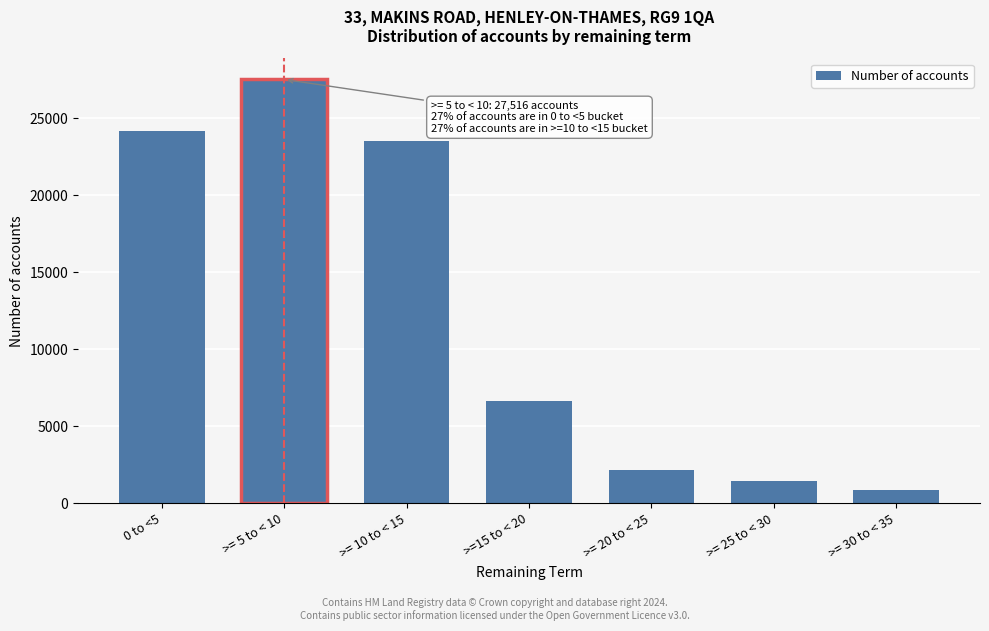

Reading left to right, extract all data points from this chart.

0 to <5=24150	>= 5 to < 10=27516	>= 10 to < 15=23517	>=15 to < 20=6632	>= 20 to < 25=2142	>= 25 to < 30=1441	>= 30 to < 35=897